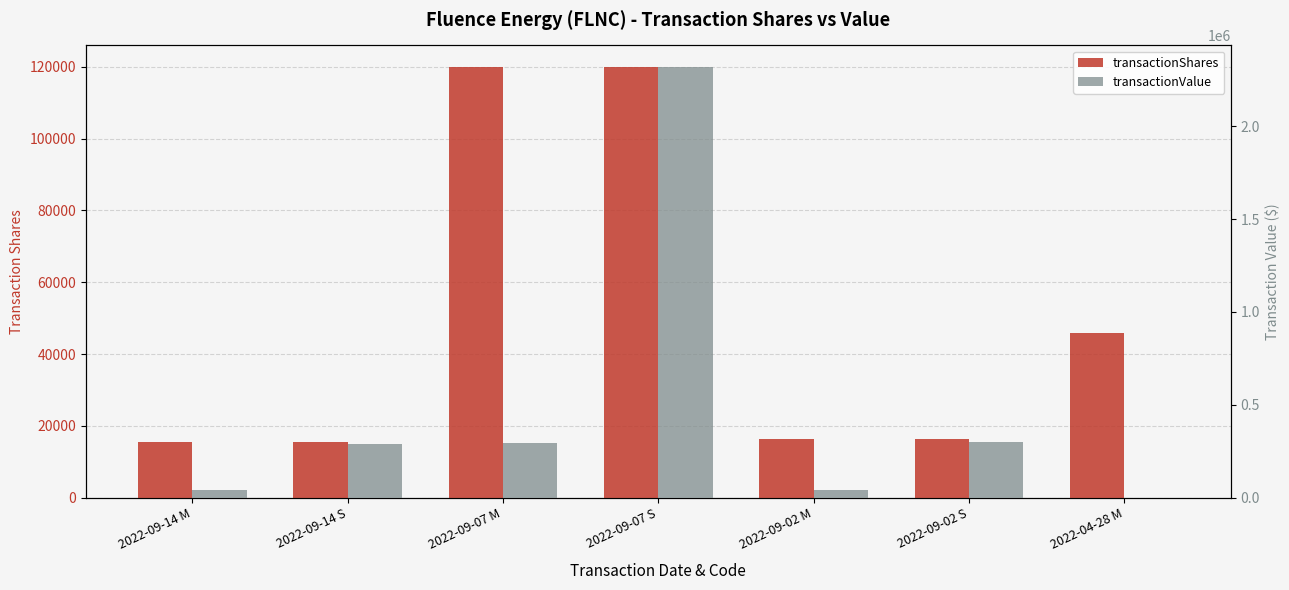

Which has a higher value, 2022-09-02 M or 2022-04-28 M?

2022-04-28 M